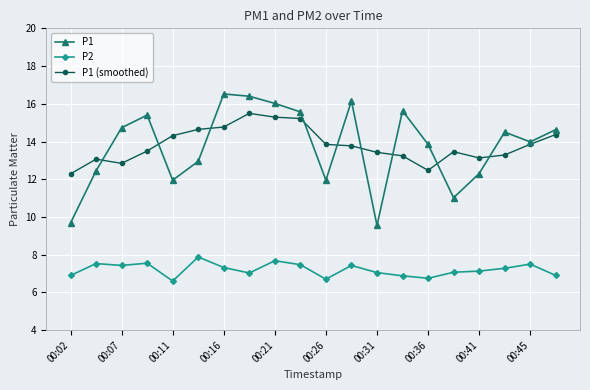

What is the greatest value displayed?

16.5